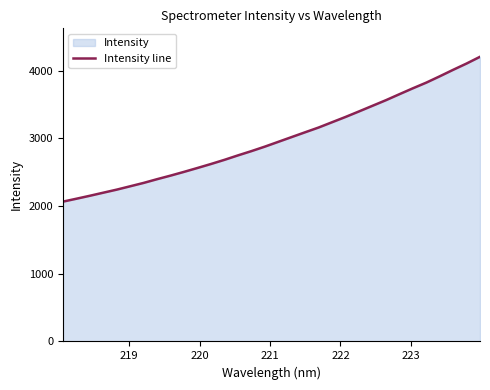

What is the maximum value shown in the chart?

4203.9